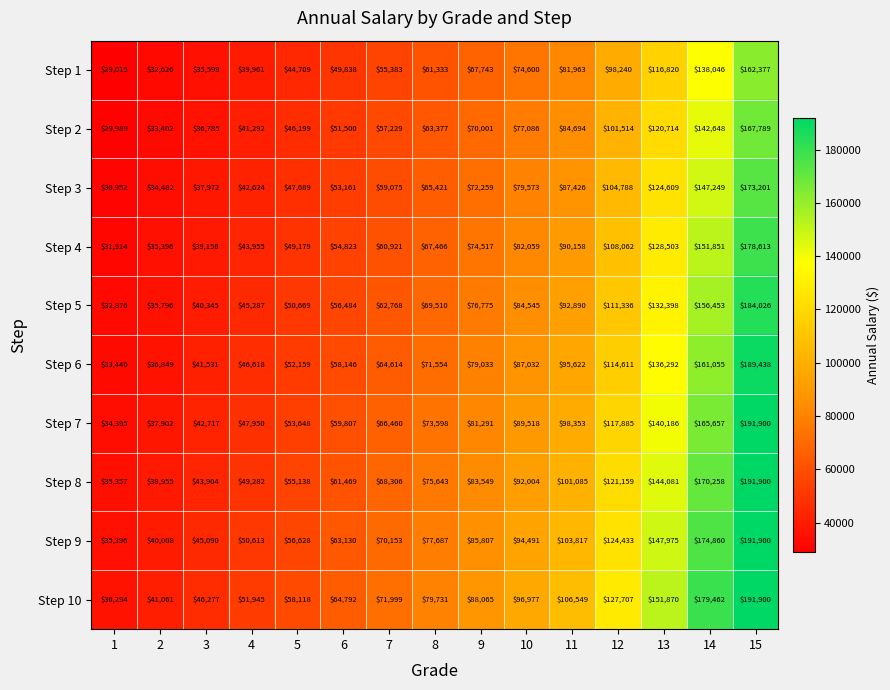

Rank the categories by Step 2 value from highest to lowest.

15, 14, 13, 12, 11, 10, 9, 8, 7, 6, 5, 4, 3, 2, 1